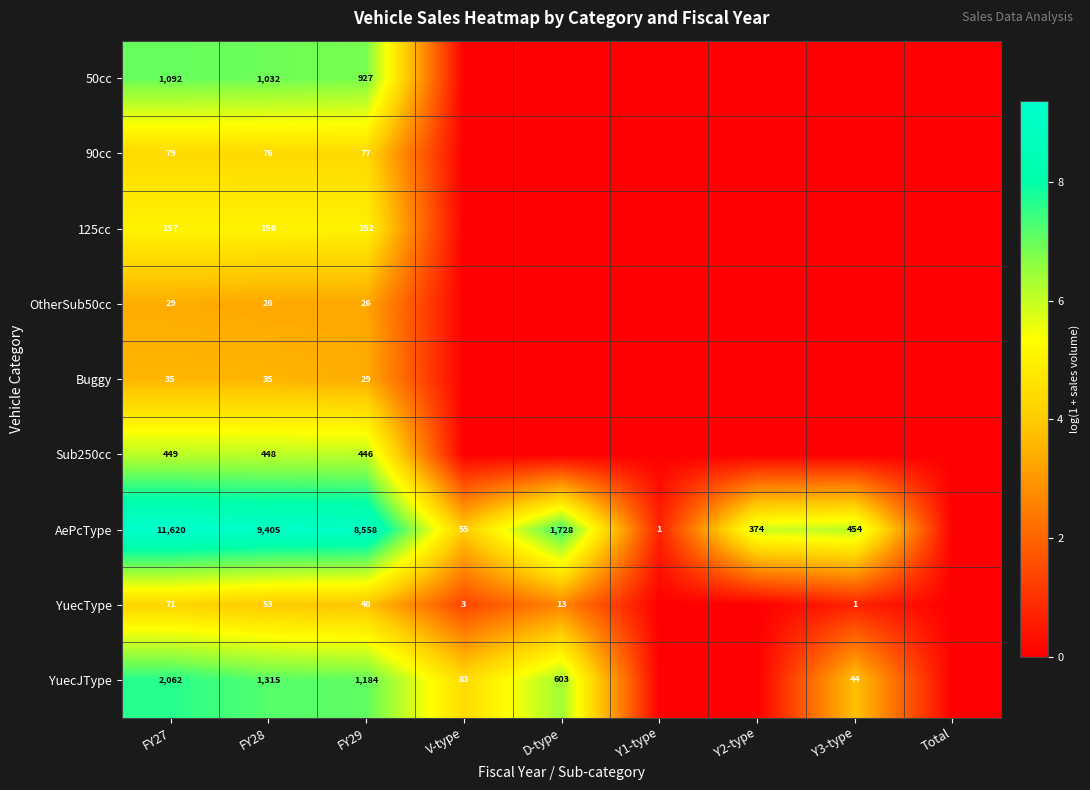

At how many categories does at least one series exceed 5?

6